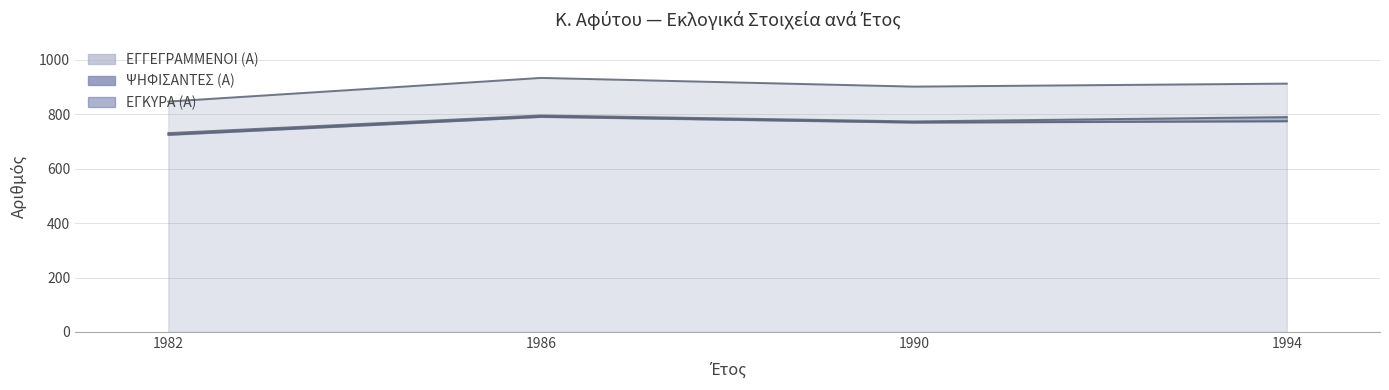

What is the difference between the ΕΓΚΥΡΑ (Α) (line) values at 1994 and 1986?

16